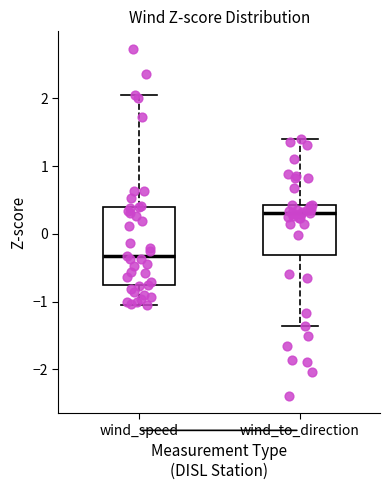

Which box is the tallest, from its lower edge to its upper edge?

wind_speed